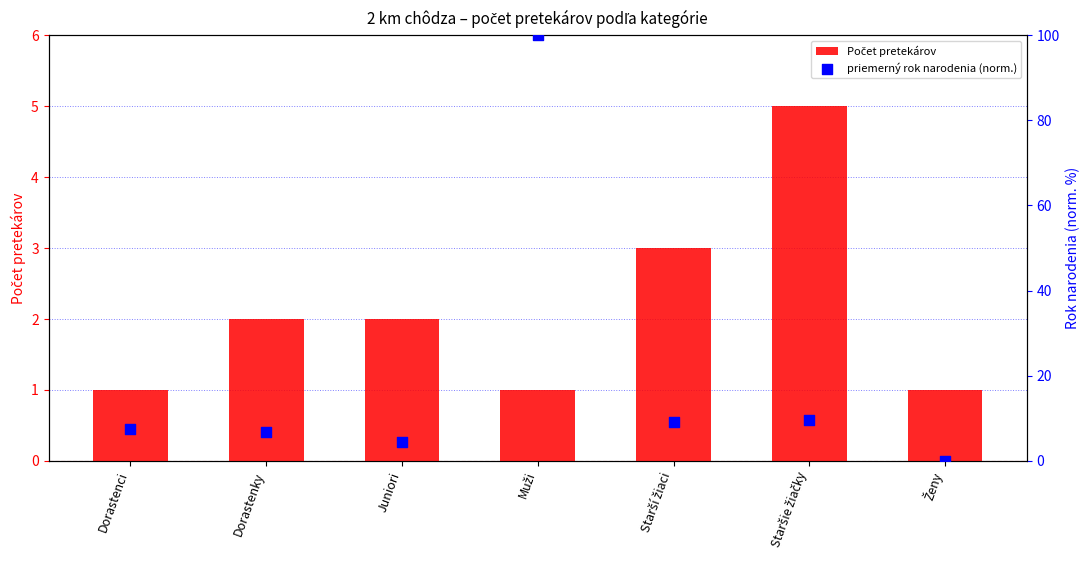

What are all the series names shown in the legend?

Počet pretekárov, priemerný rok narodenia (norm.)